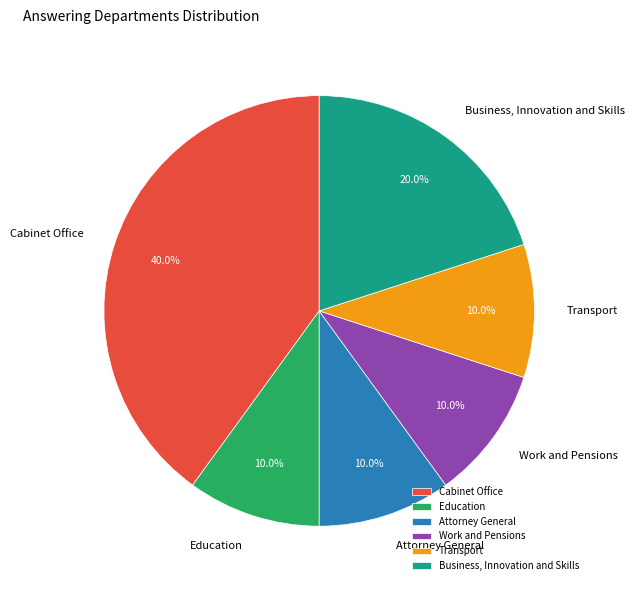

Count the number of slices in the pie.

6